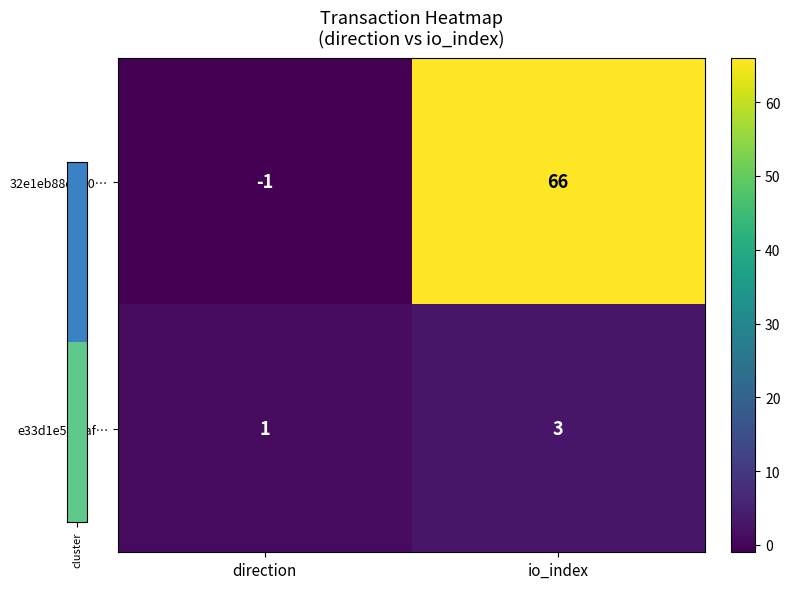

What is the difference between the 32e1eb88dd70… values at direction and io_index?

67